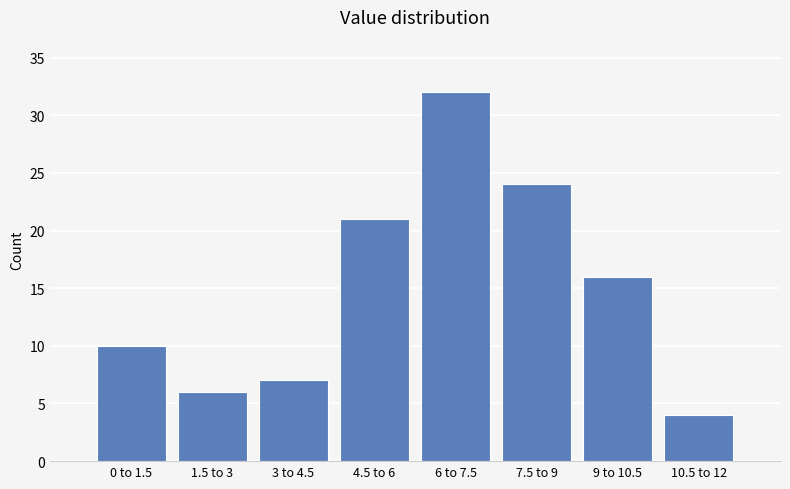

Reading left to right, list all the values displayed in this chart.

0 to 1.5=10	1.5 to 3=6	3 to 4.5=7	4.5 to 6=21	6 to 7.5=32	7.5 to 9=24	9 to 10.5=16	10.5 to 12=4